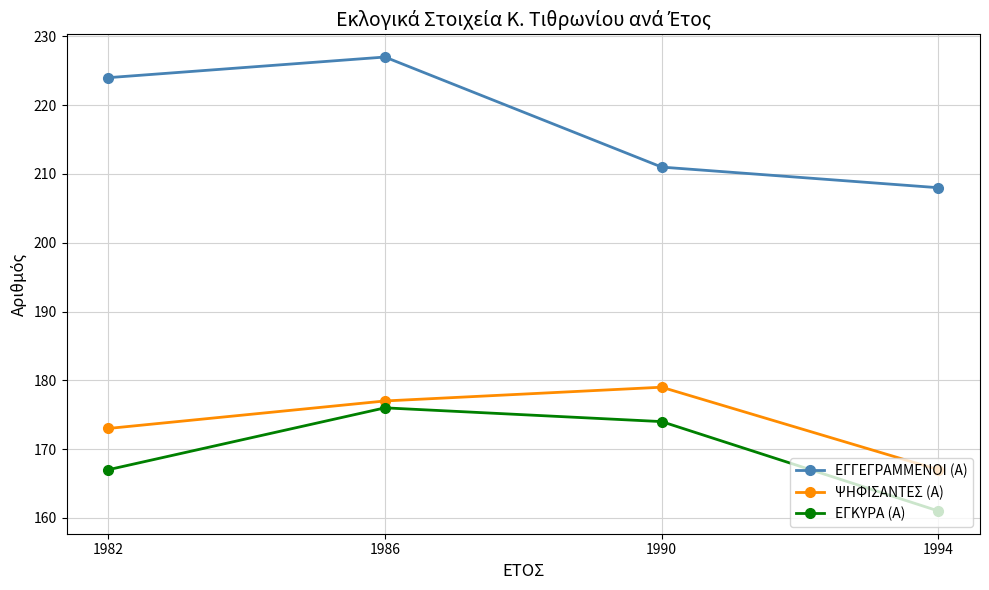

The ΕΓΚΥΡΑ (Α) series shows 167 at 1982. True or false?

True